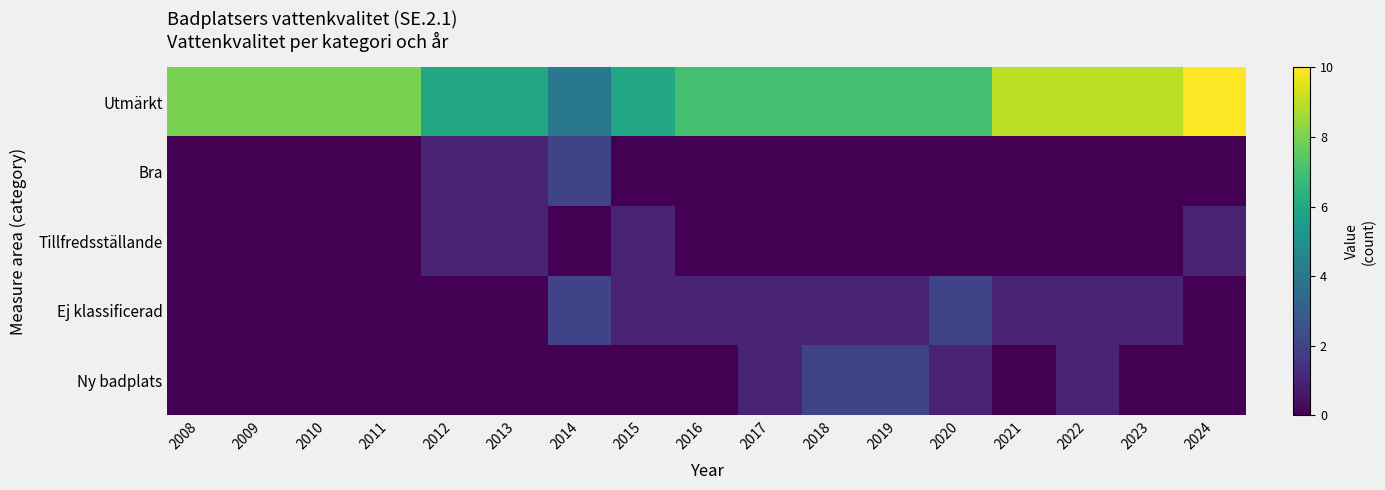

Reading right to left, list all the values displayed in this chart.

Utmärkt: 2024=10	2023=9	2022=9	2021=9	2020=7	2019=7	2018=7	2017=7	2016=7	2015=6	2014=4	2013=6	2012=6	2011=8	2010=8	2009=8	2008=8
Bra: 2024=0	2023=0	2022=0	2021=0	2020=0	2019=0	2018=0	2017=0	2016=0	2015=0	2014=2	2013=1	2012=1	2011=0	2010=0	2009=0	2008=0
Tillfredsställande: 2024=1	2023=0	2022=0	2021=0	2020=0	2019=0	2018=0	2017=0	2016=0	2015=1	2014=0	2013=1	2012=1	2011=0	2010=0	2009=0	2008=0
Ej klassificerad: 2024=0	2023=1	2022=1	2021=1	2020=2	2019=1	2018=1	2017=1	2016=1	2015=1	2014=2	2013=0	2012=0	2011=0	2010=0	2009=0	2008=0
Ny badplats: 2024=0	2023=0	2022=1	2021=0	2020=1	2019=2	2018=2	2017=1	2016=0	2015=0	2014=0	2013=0	2012=0	2011=0	2010=0	2009=0	2008=0